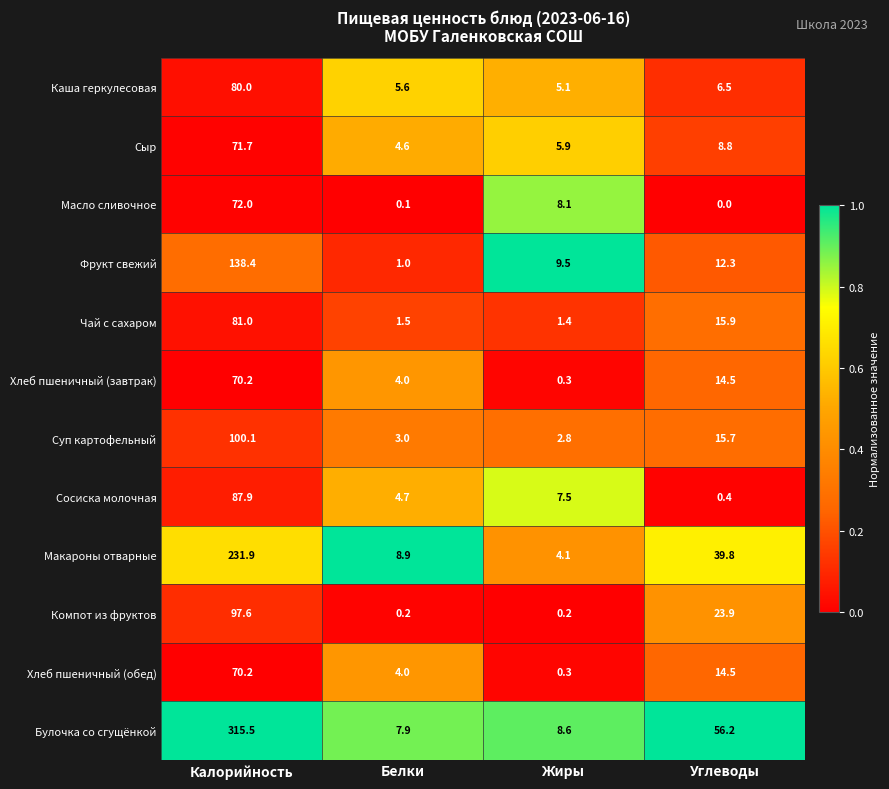

What is the lowest value of the Фрукт свежий series?

1.0